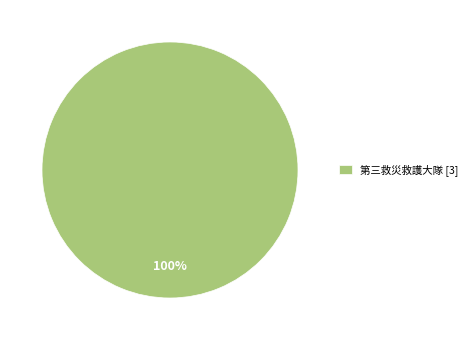

Rank the categories by value from lowest to highest.

第三救災救護大隊 [3]